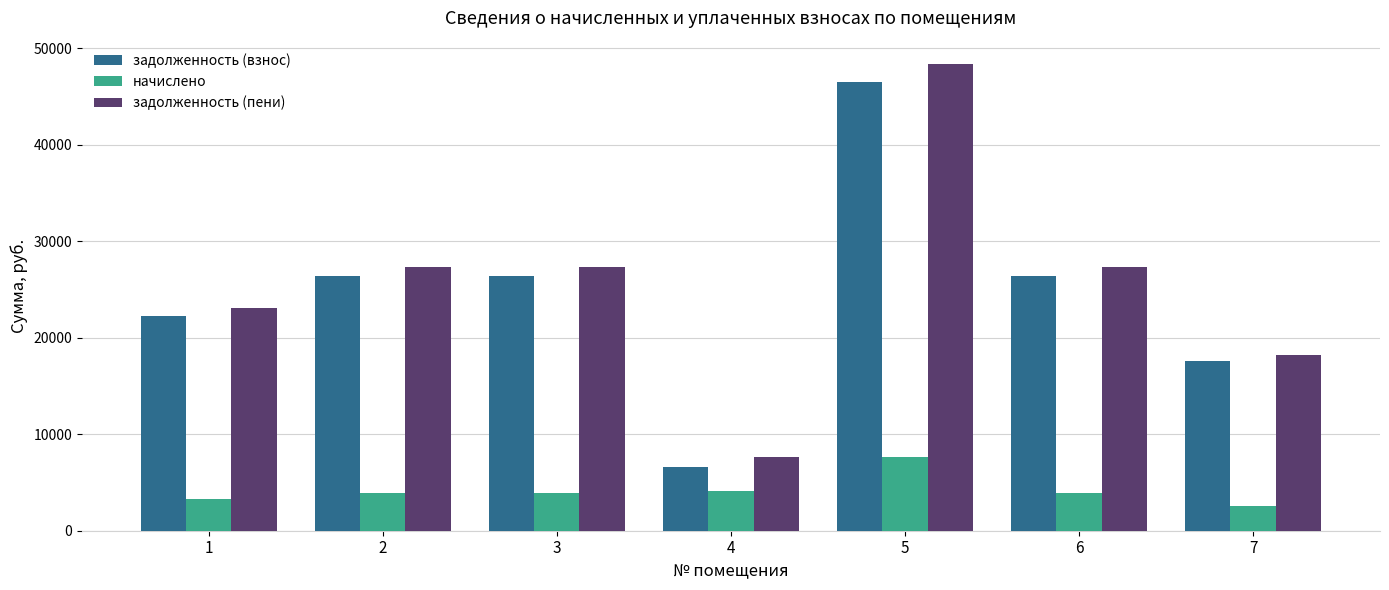

What is the minimum value shown in the chart?

2588.0